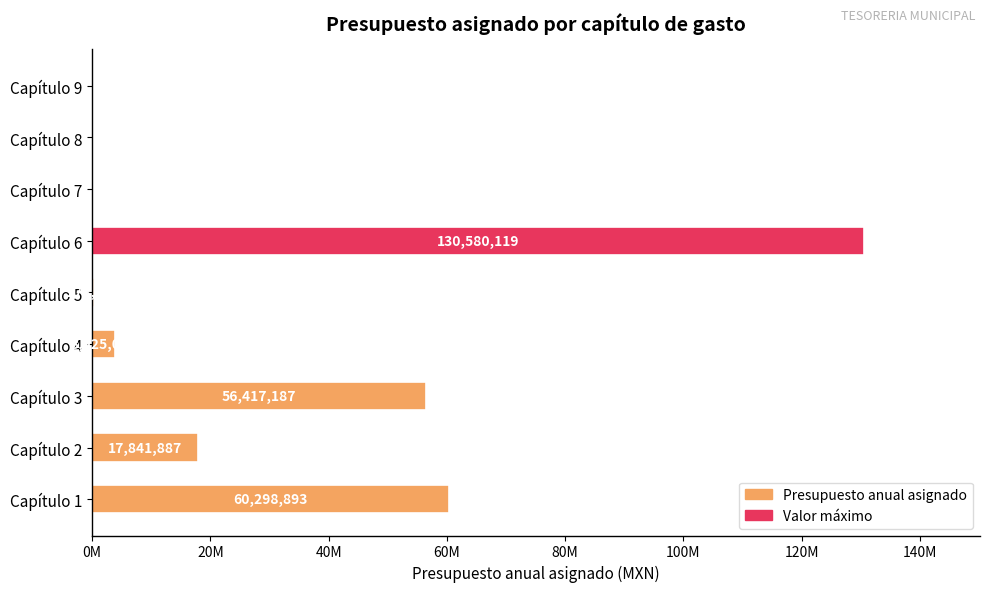

What is the difference between the maximum and second lowest values?

130580119.0